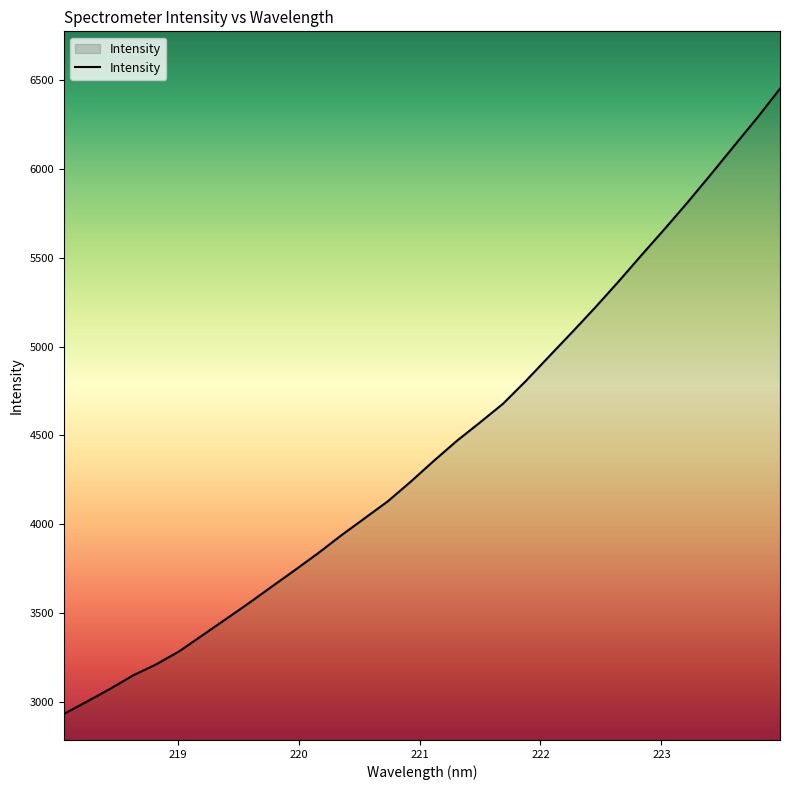

What is the greatest value displayed?

6450.6